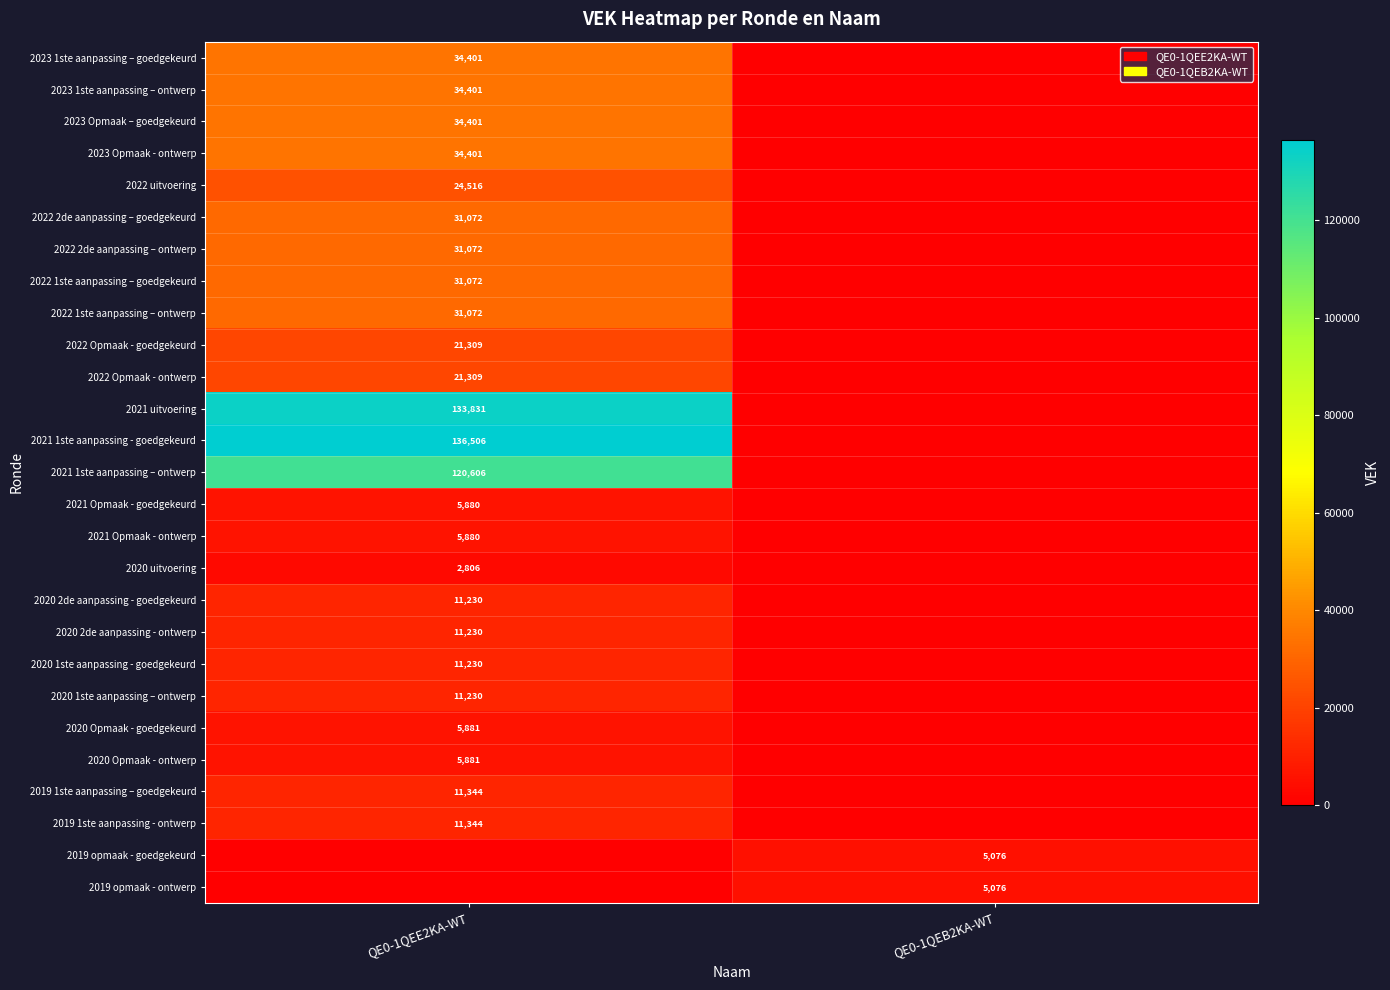

Is it true that 2023 1ste aanpassing – goedgekeurd equals 13431 at QE0-1QEE2KA-WT?

False